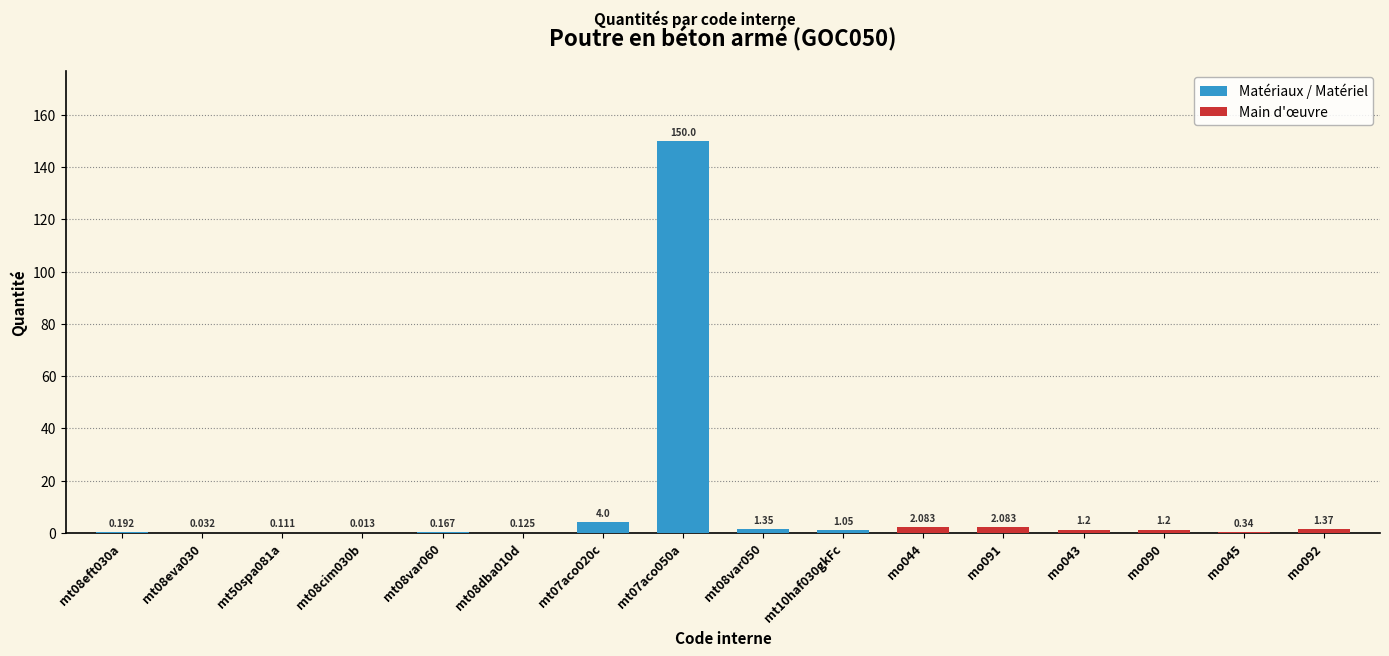

How many bars are there in total?

16